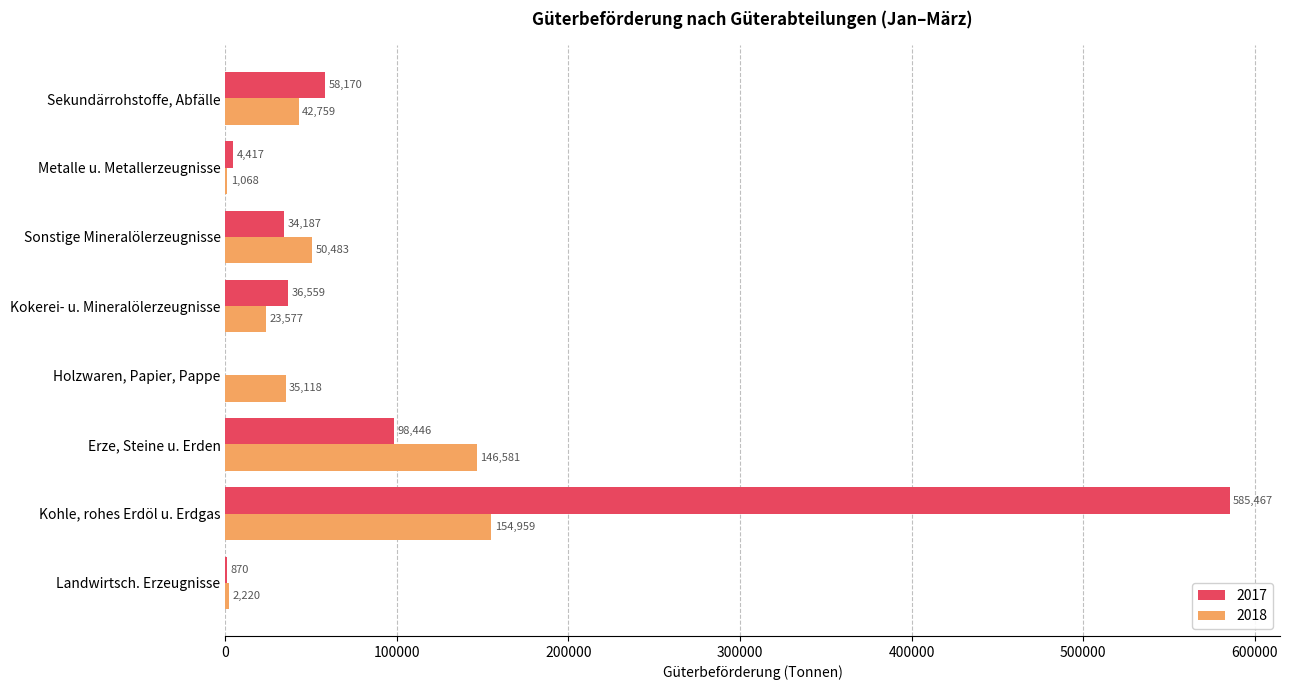

At which label does 2018 reach its peak?

Kohle, rohes Erdöl u. Erdgas